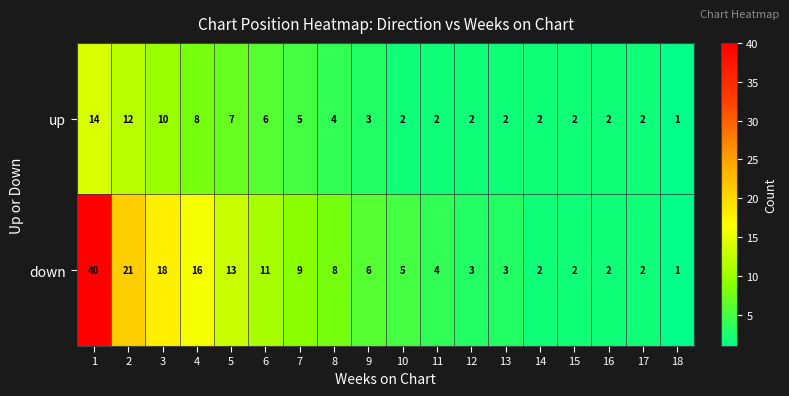

Which series changed the most between 13 and 18?

down